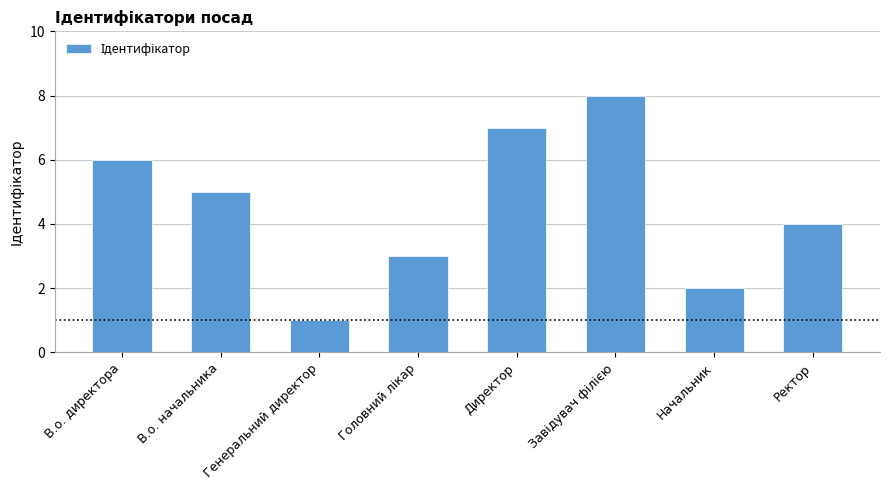

True or false: the data shows 6 at В.о. директора.

True